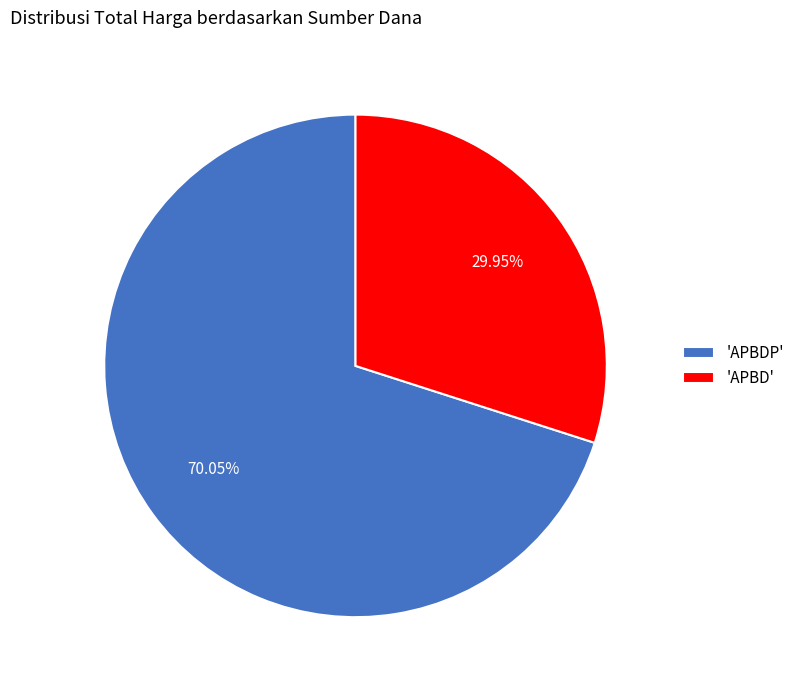

Combined, do 'APBD' and 'APBDP' account for over 50%?

Yes